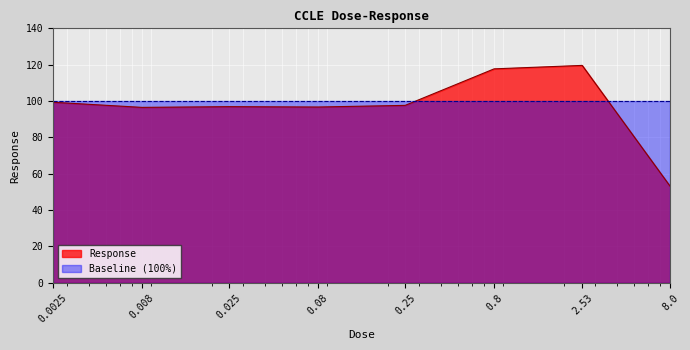

Reading right to left, list all the values displayed in this chart.

8.0=53.0	2.53=119.6	0.8=117.7	0.25=97.6	0.08=96.7	0.025=96.9	0.008=96.5	0.0025=99.3